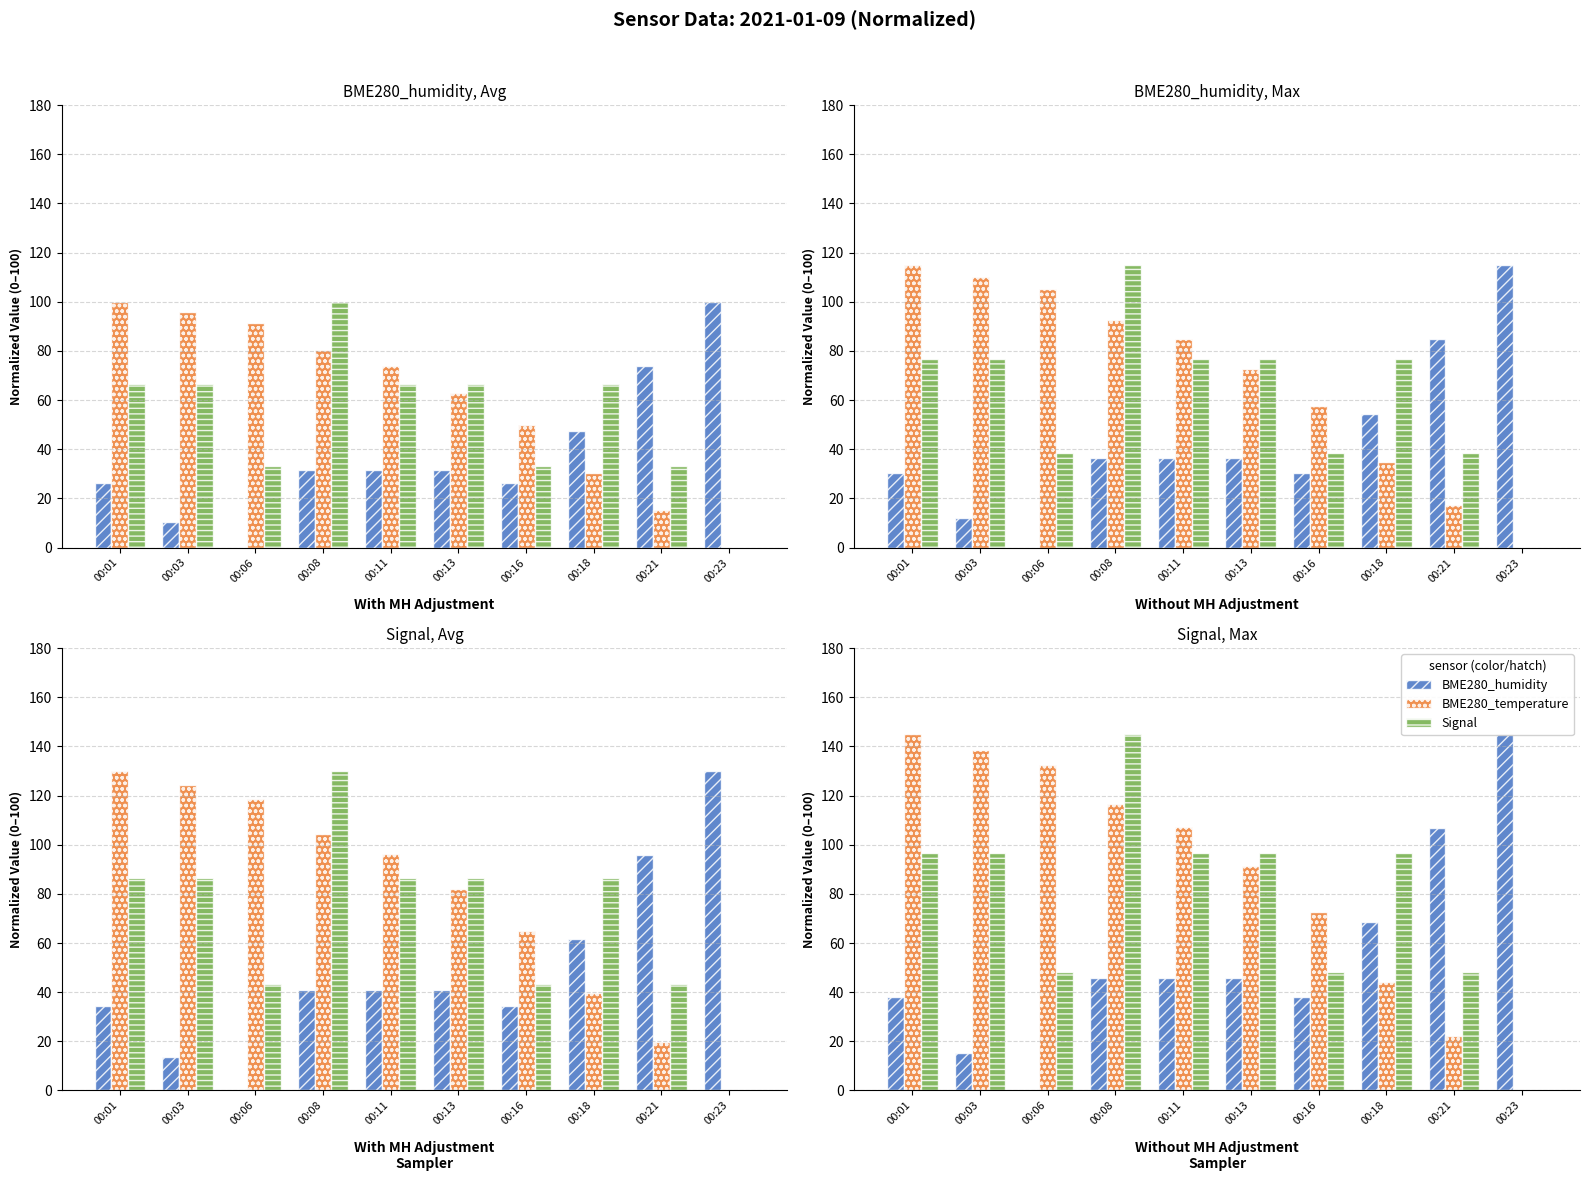

What is the difference between the Signal values at 00:13 and 00:08?

48.3